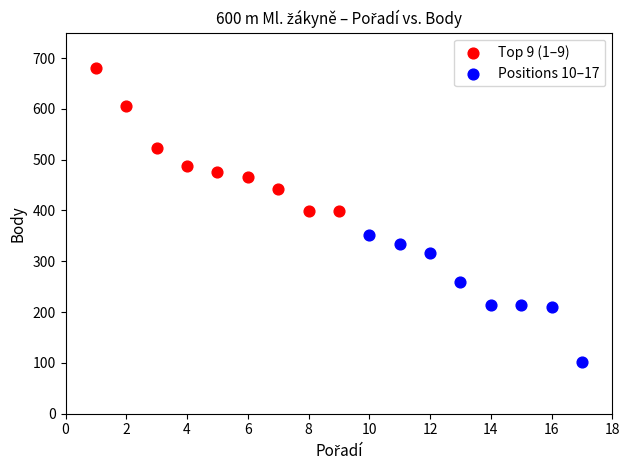

Which series contains the lowest Y value?

Positions 10–17